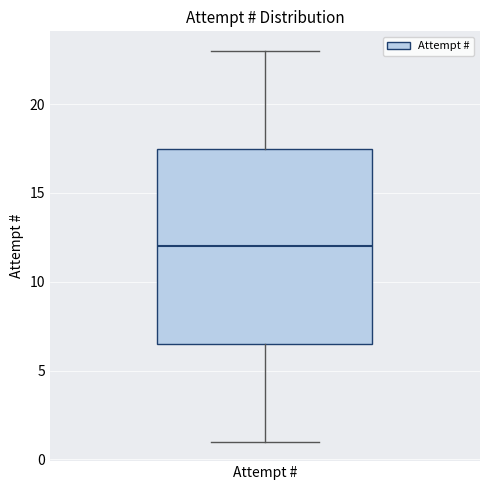

Where does the lower whisker of the box for Attempt # end on the y-axis? The values are not printed on the chart, so give them approximately, as read against the axis.

1.0